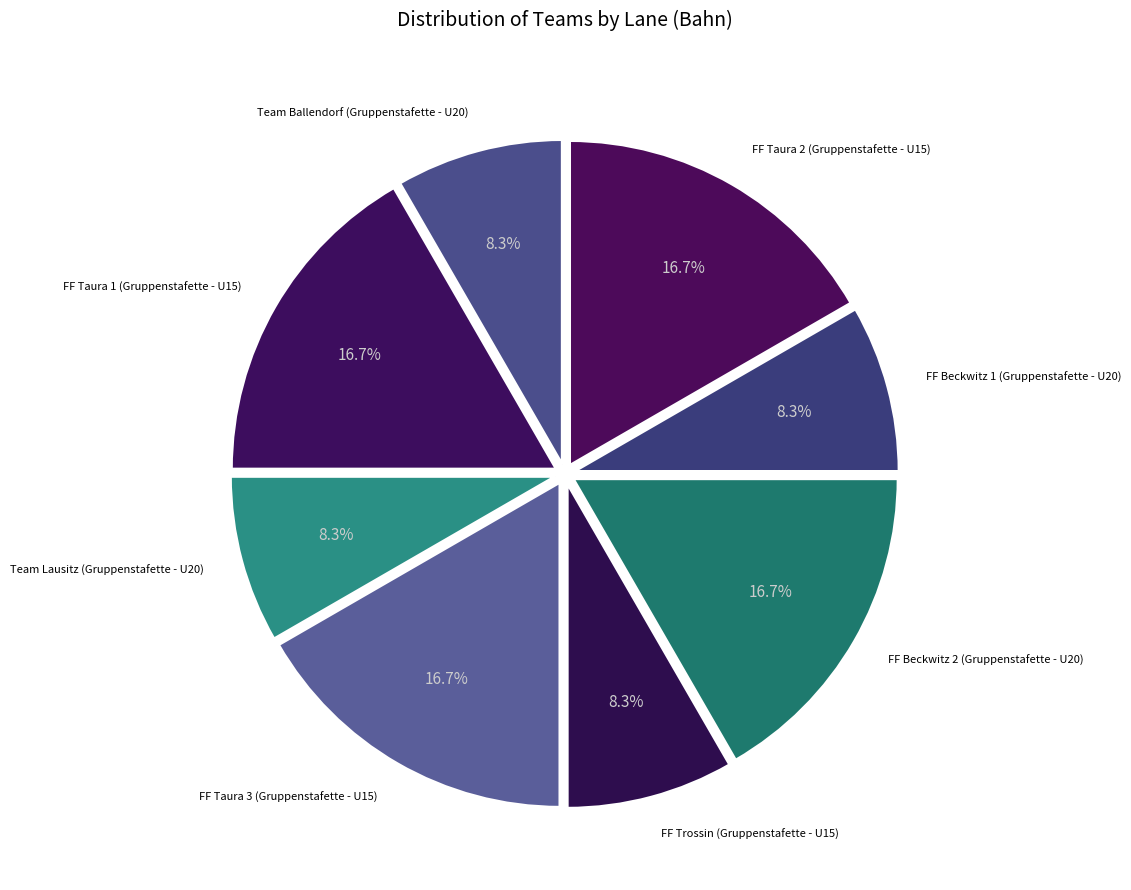

How many segments does this pie chart have?

8